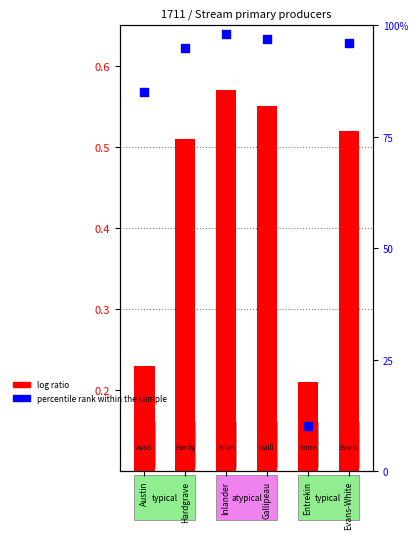

Which series reaches the minimum Y coordinate?

log ratio